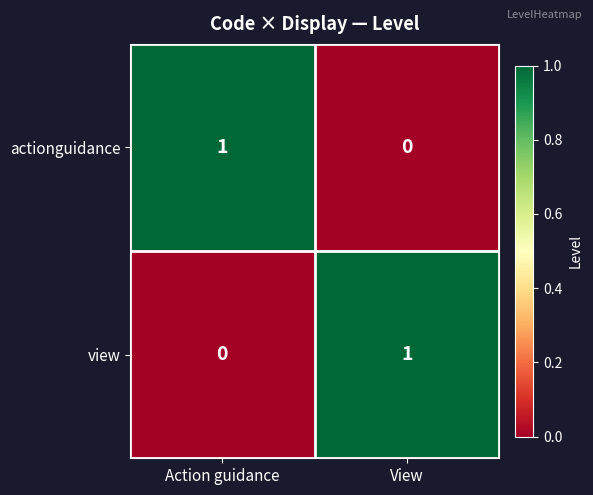

True or false: actionguidance has a value of 1 at Action guidance.

True